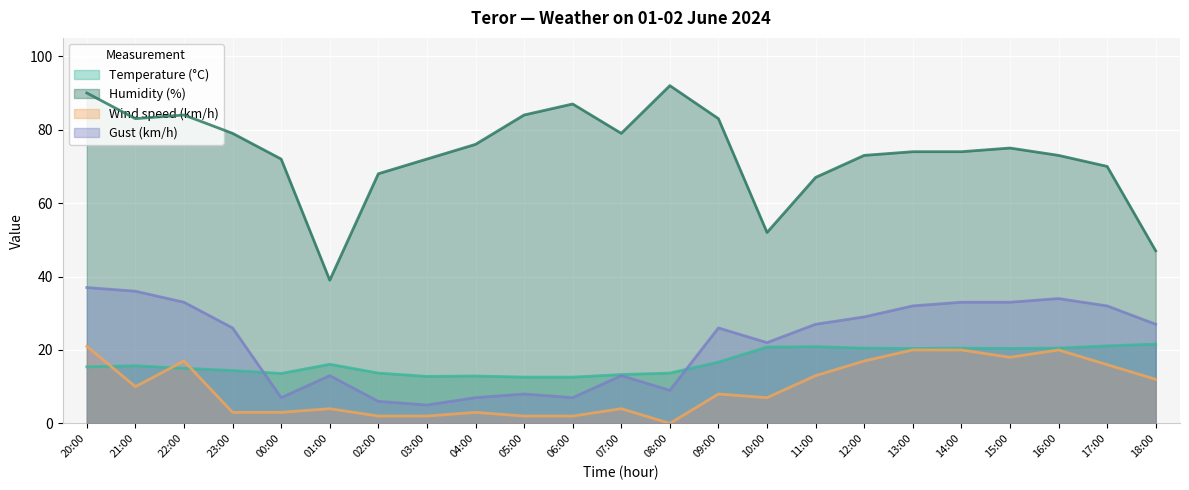

Which series has the largest total across all categories?

Humidity (%)